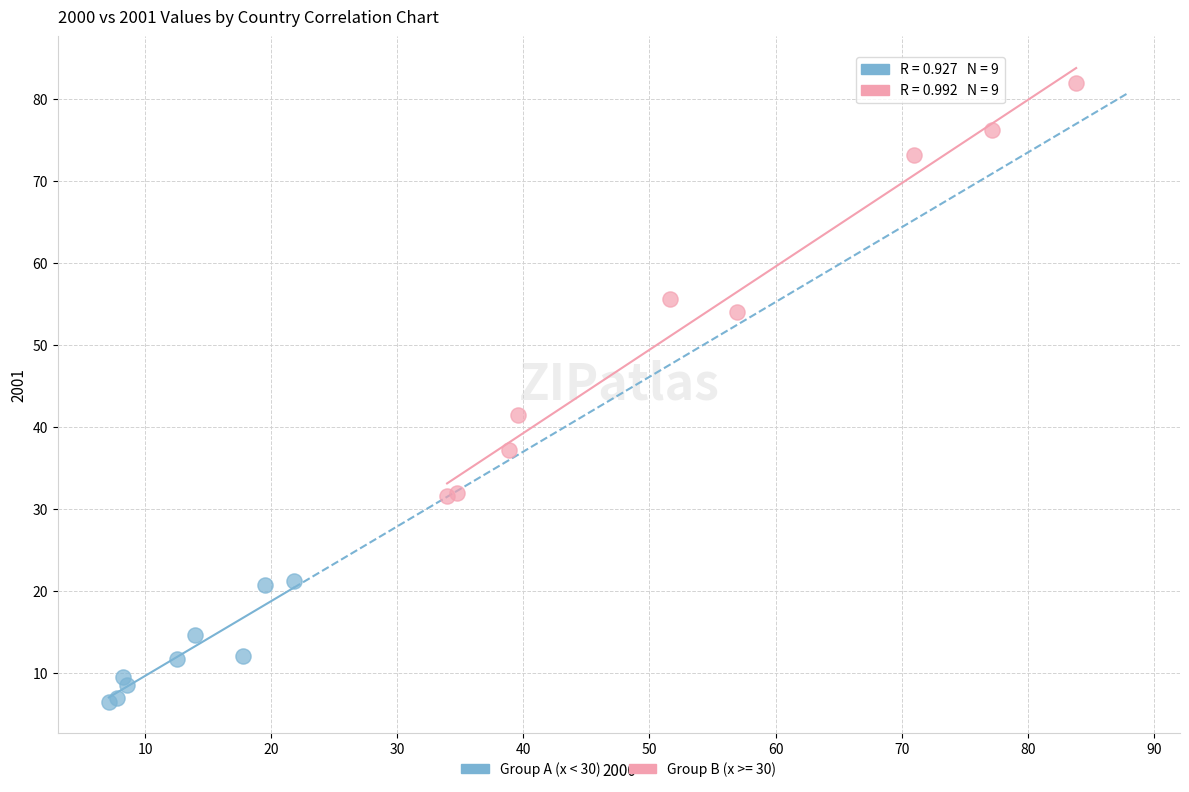

Which series reaches the minimum Y coordinate?

Group A (x < 30)